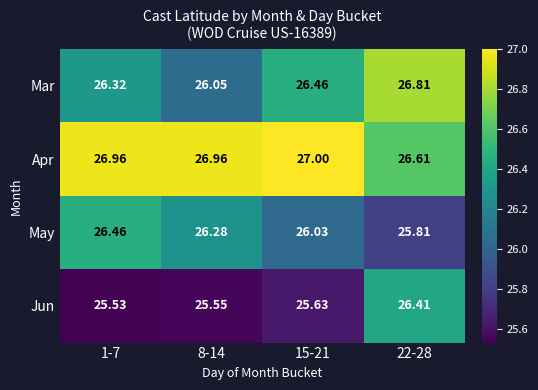

At how many categories does at least one series exceed 26?

4